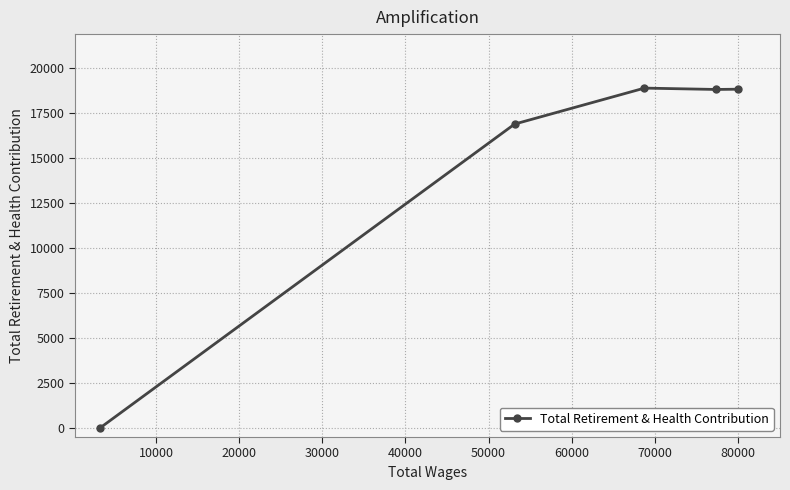

What is the maximum value shown in the chart?

18887